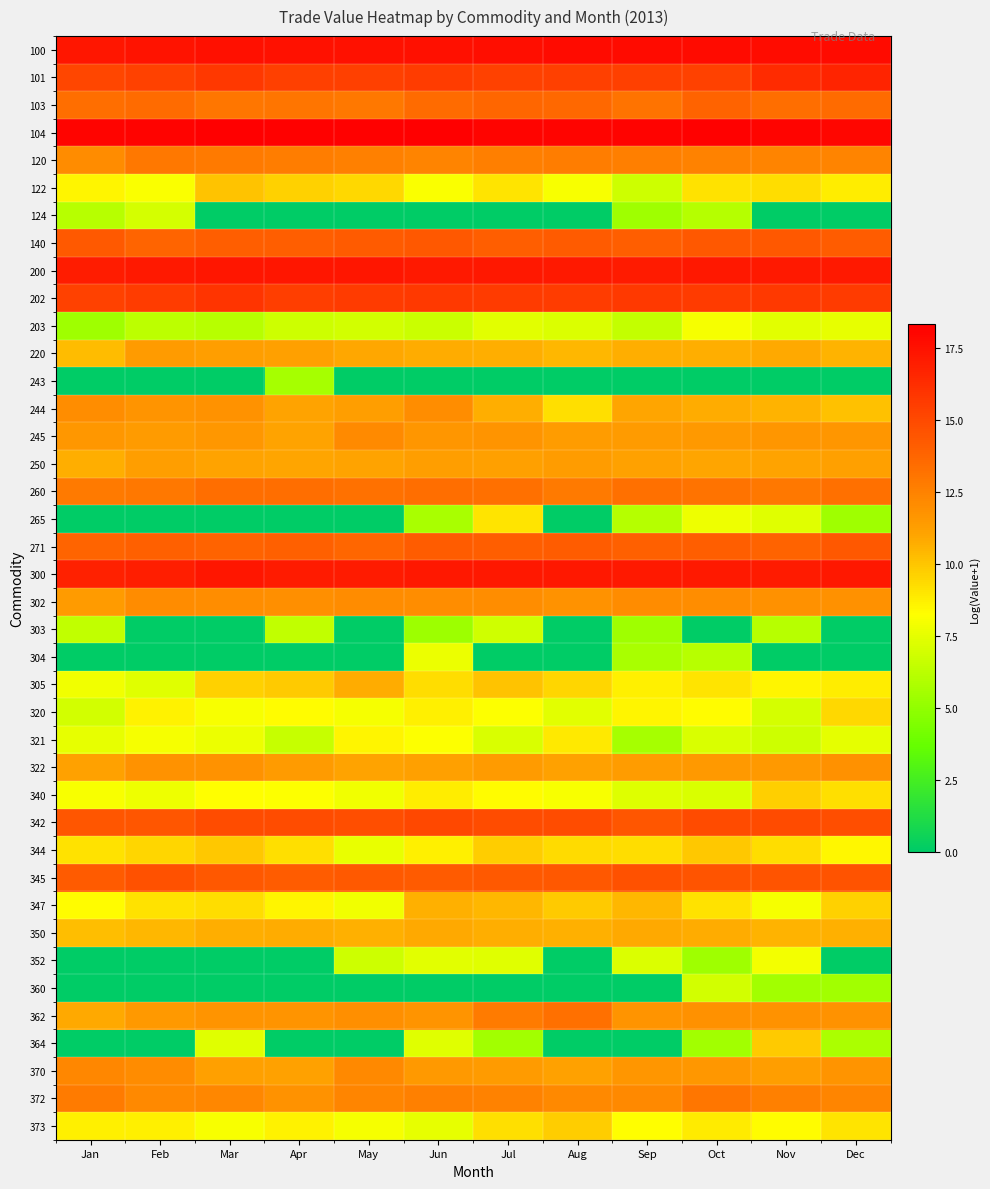

At how many categories does at least one series exceed 2?

12